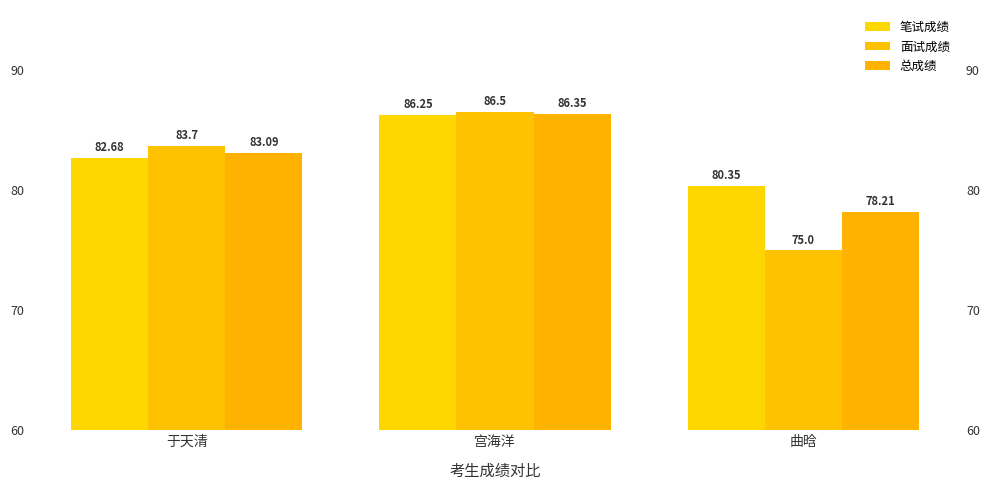

Reading left to right, transcribe all the data shown in this chart.

笔试成绩: 于天清=82.7	宫海洋=86.2	曲晗=80.3
面试成绩: 于天清=83.7	宫海洋=86.5	曲晗=75.0
总成绩: 于天清=83.1	宫海洋=86.3	曲晗=78.2